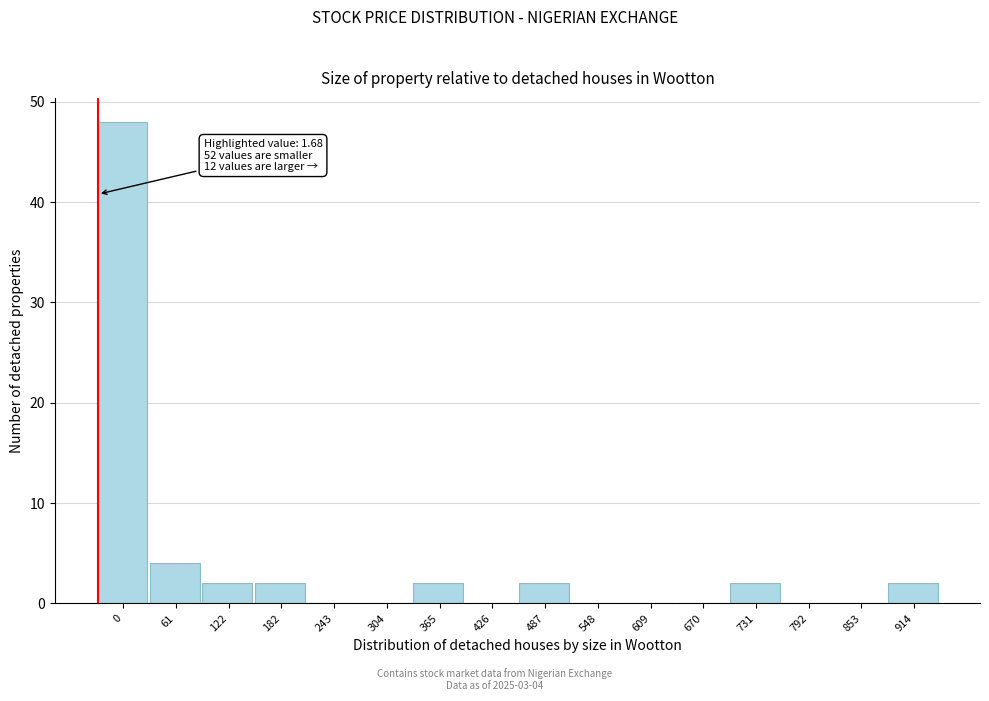

Reading left to right, what are all the values shown in this chart?

0=48	61=4	122=2	182=2	243=0	304=0	365=2	426=0	487=2	548=0	609=0	670=0	731=2	792=0	853=0	914=2